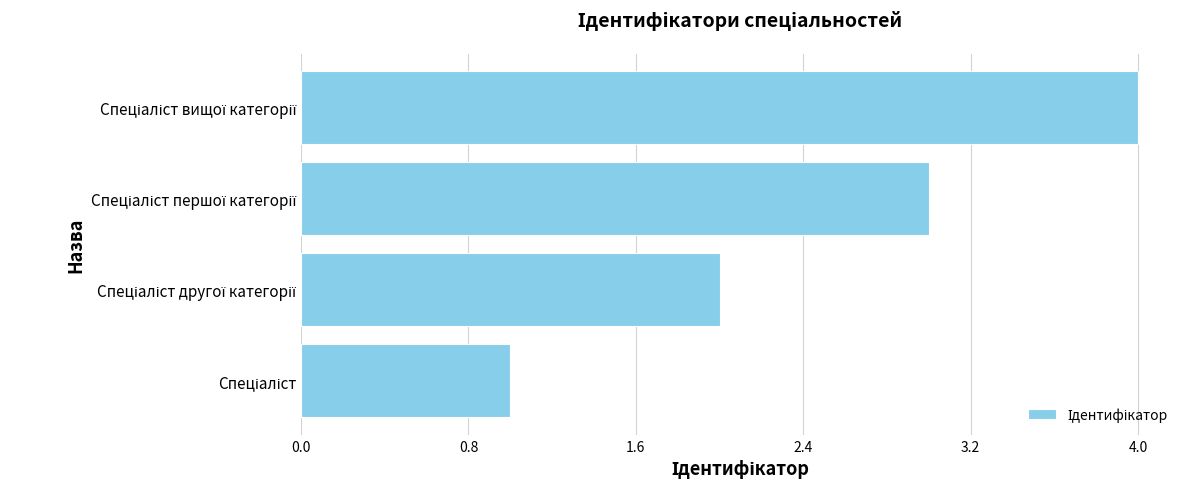

What is the sum of all values?

10